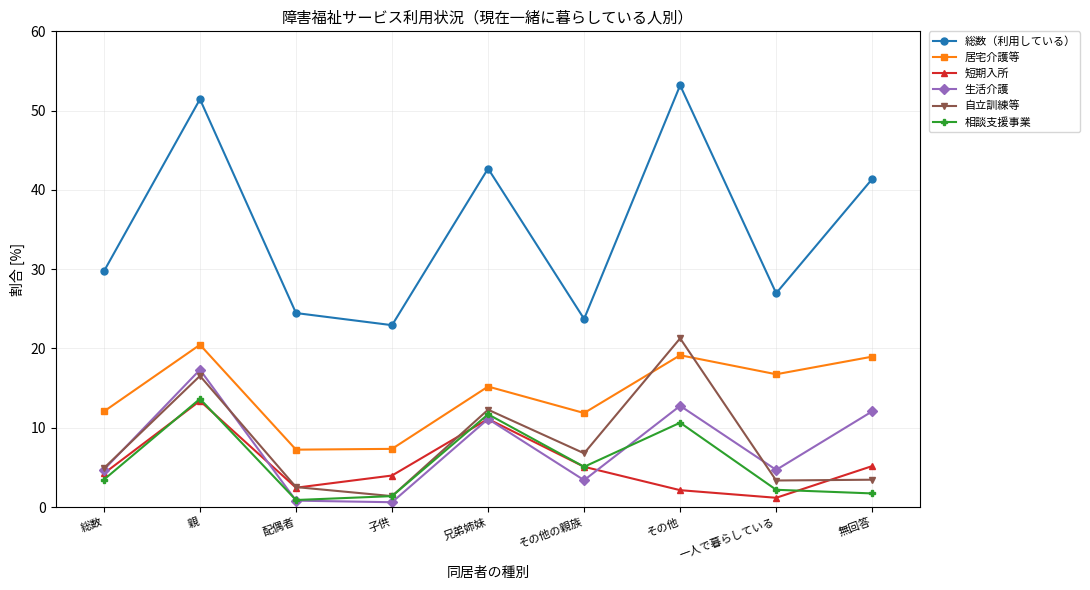

True or false: 生活介護 and 総数（利用している） intersect in this chart.

False